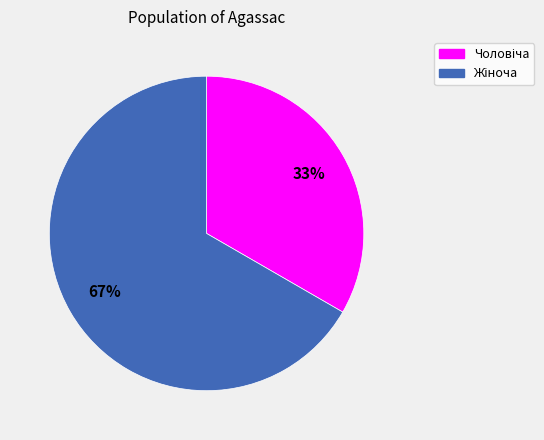

Count the number of slices in the pie.

2